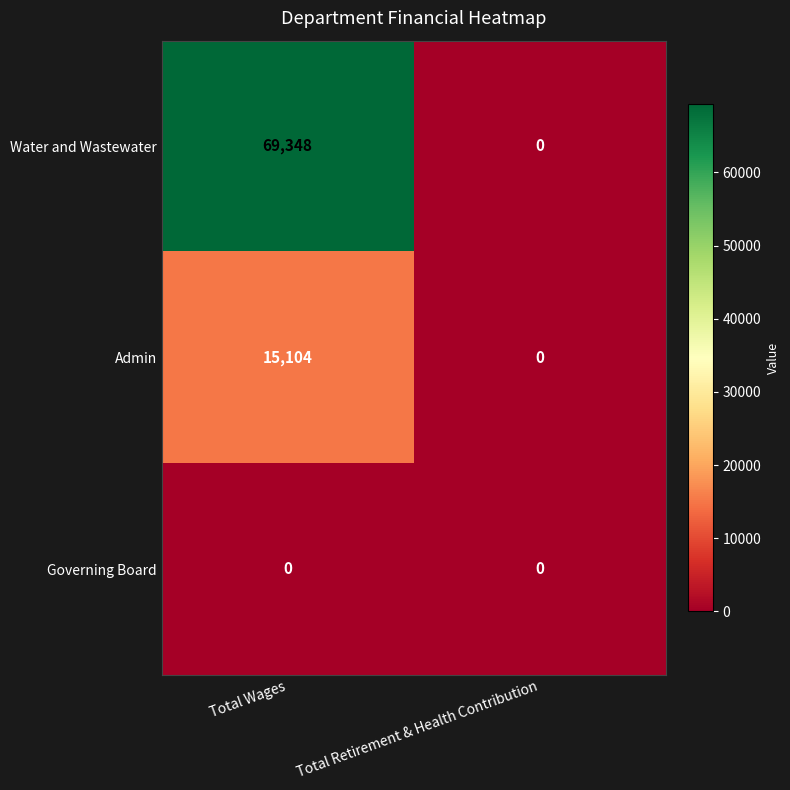

At Total Wages, list the series in order from smallest to largest.

Governing Board, Admin, Water and Wastewater